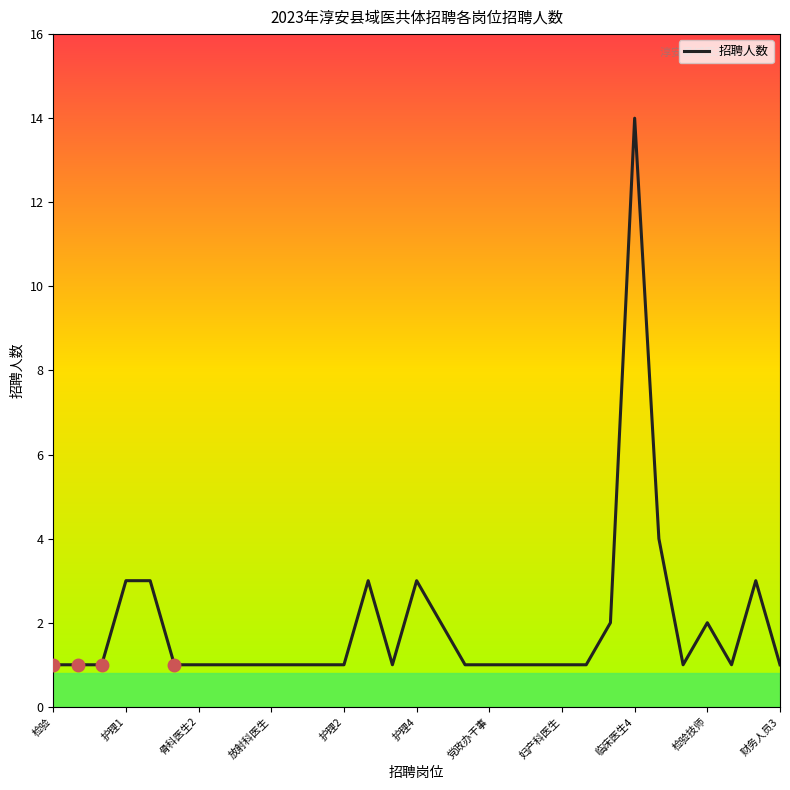

What is the greatest value displayed?

14